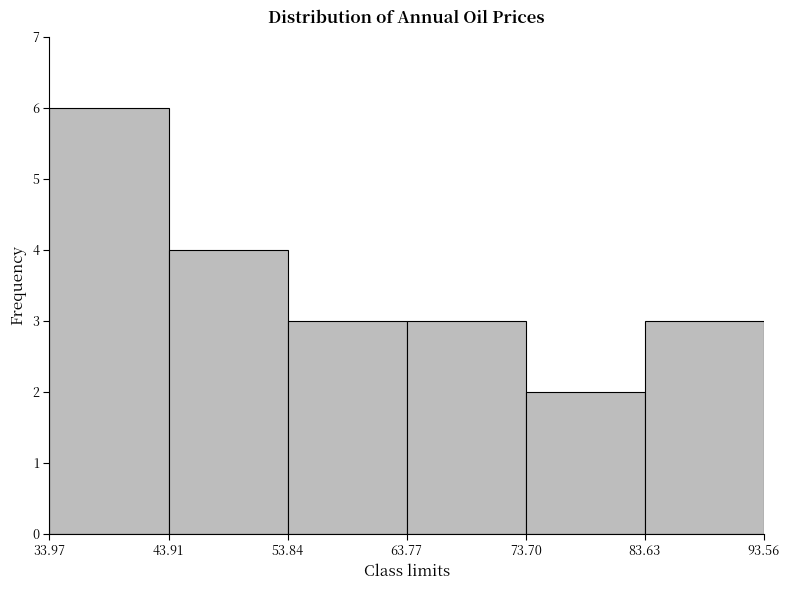

Which range on the x-axis has the tallest bar?

33.97 to 43.91